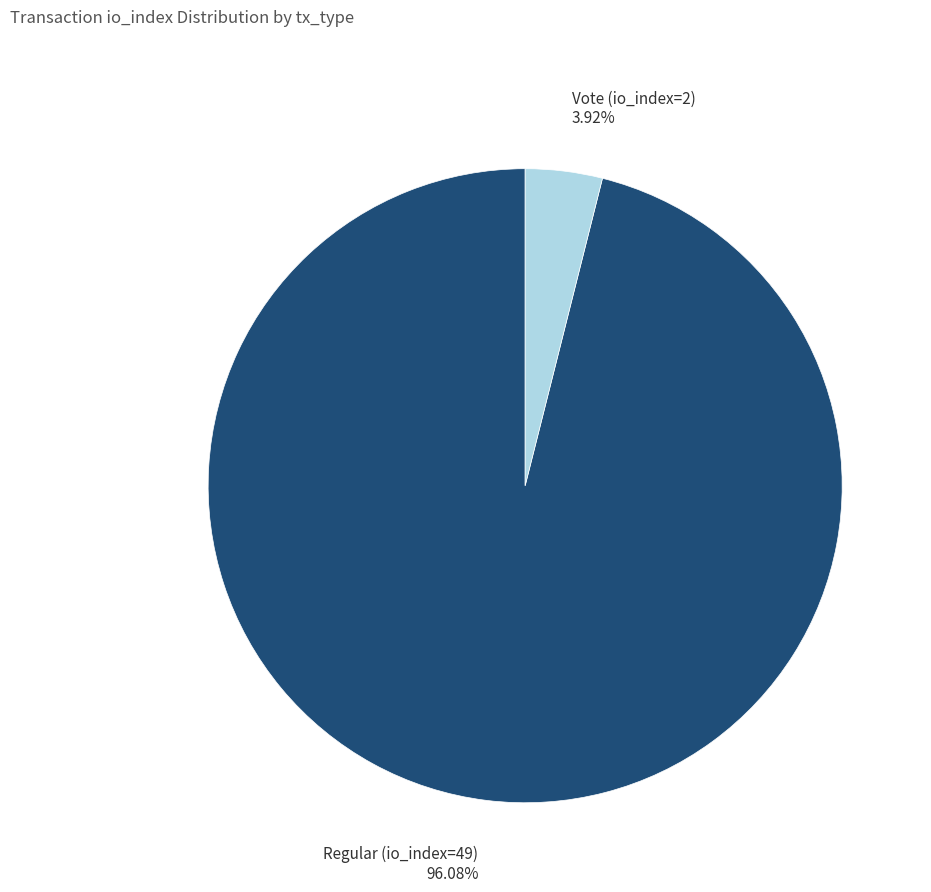

Does Regular (io_index=49) represent more than half of the total?

Yes